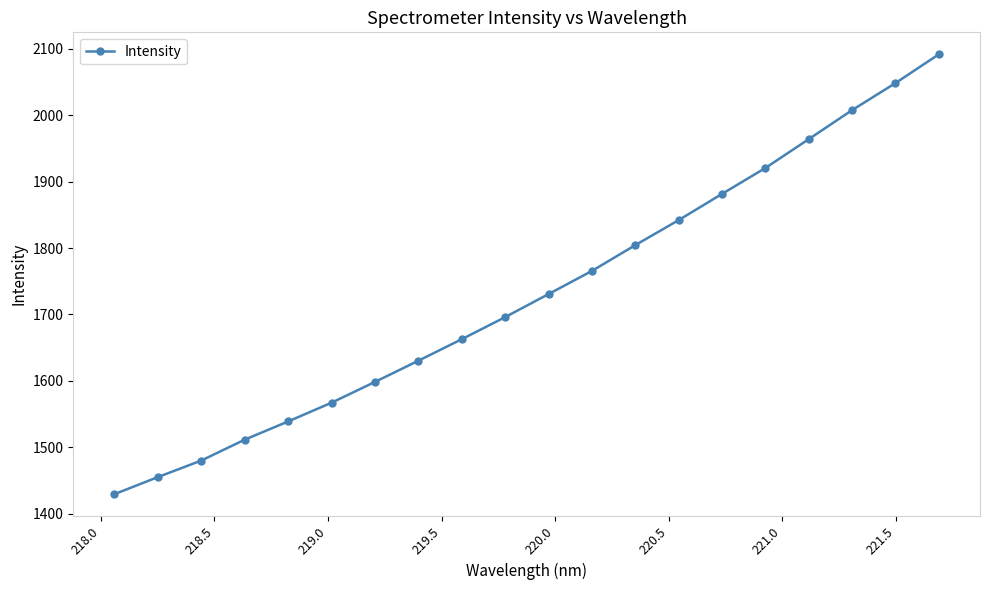

What is the minimum value shown in the chart?

1429.3